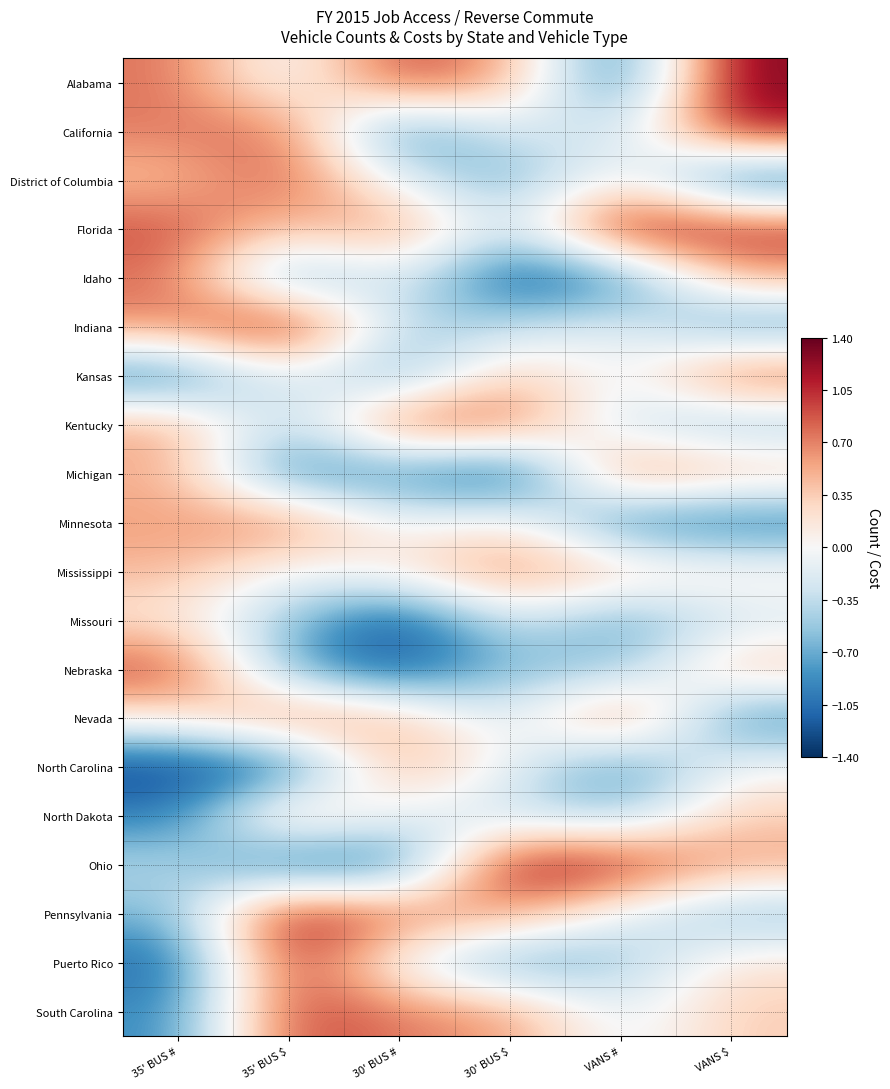

Rank the series at VANS # from lowest to highest value.

Alabama, Minnesota, Idaho, North Carolina, Missouri, Nebraska, North Dakota, Puerto Rico, California, Kentucky, South Carolina, Kansas, Pennsylvania, Indiana, District of Columbia, Mississippi, Michigan, Nevada, Ohio, Florida